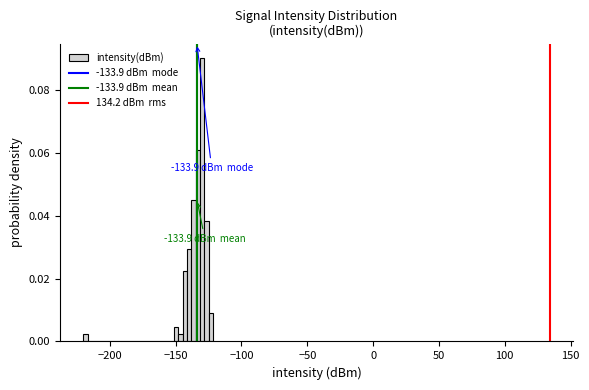

Around what value on the x-axis is the tallest bar? Give the approximate position of its centre, as read against the axis.

-130